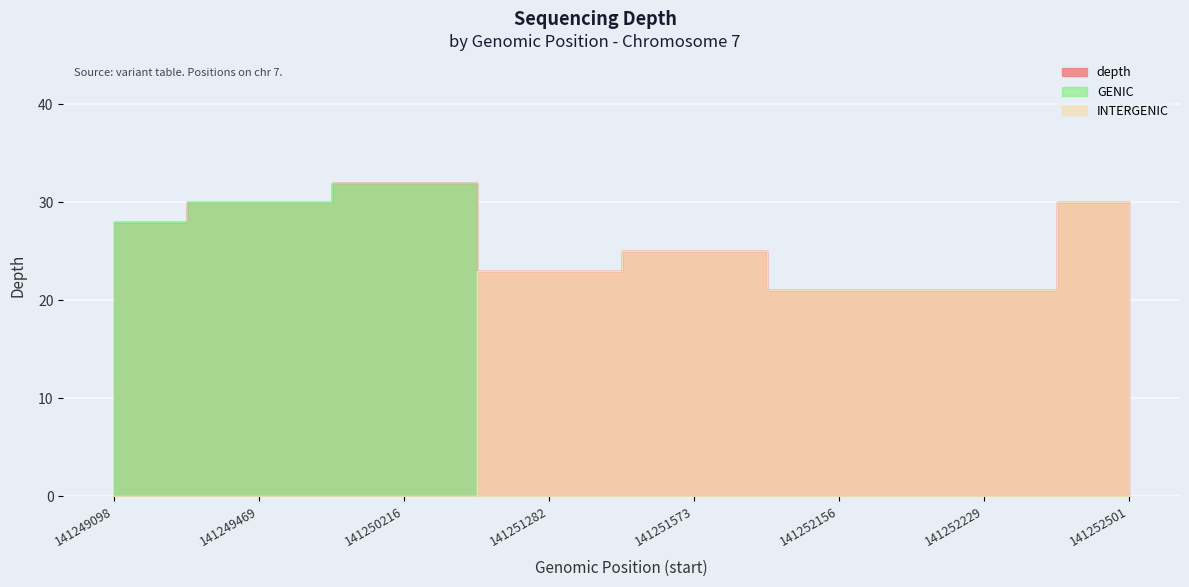

At which label does depth reach its peak?

141250216